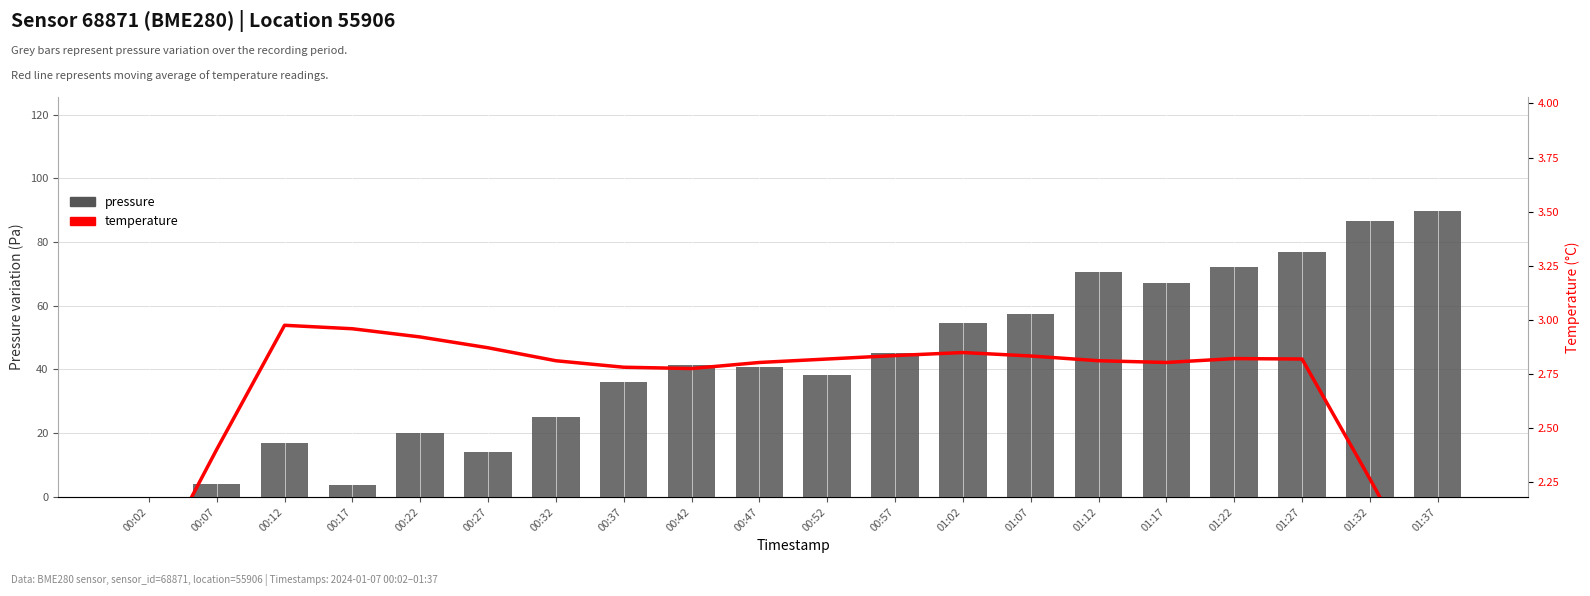

How many series are shown in this chart?

2